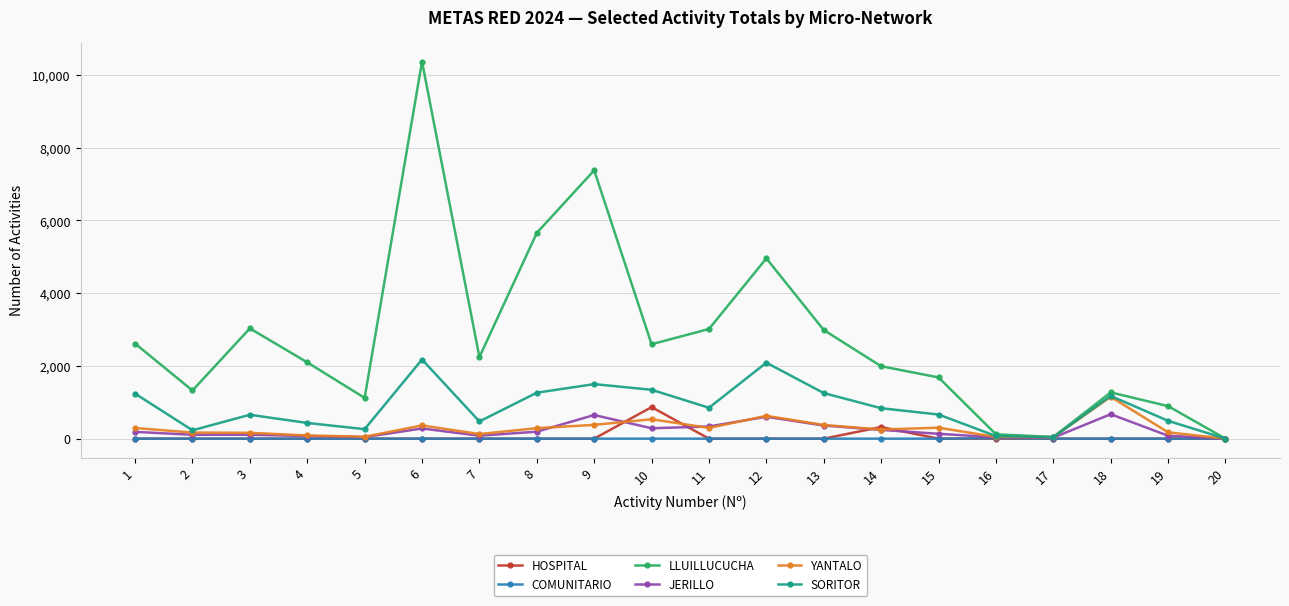

The value of HOSPITAL at 9 is 0. True or false?

True